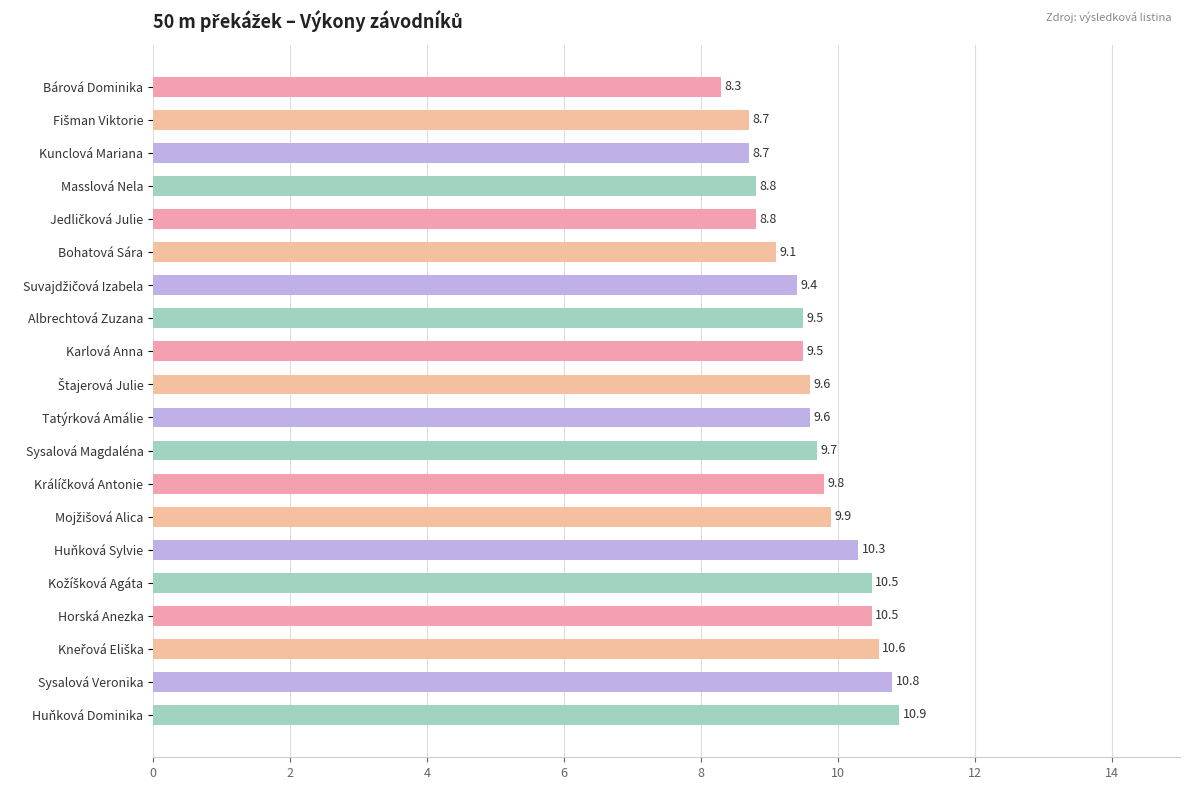

What is the label of the 13th bar from the bottom?

Albrechtová Zuzana